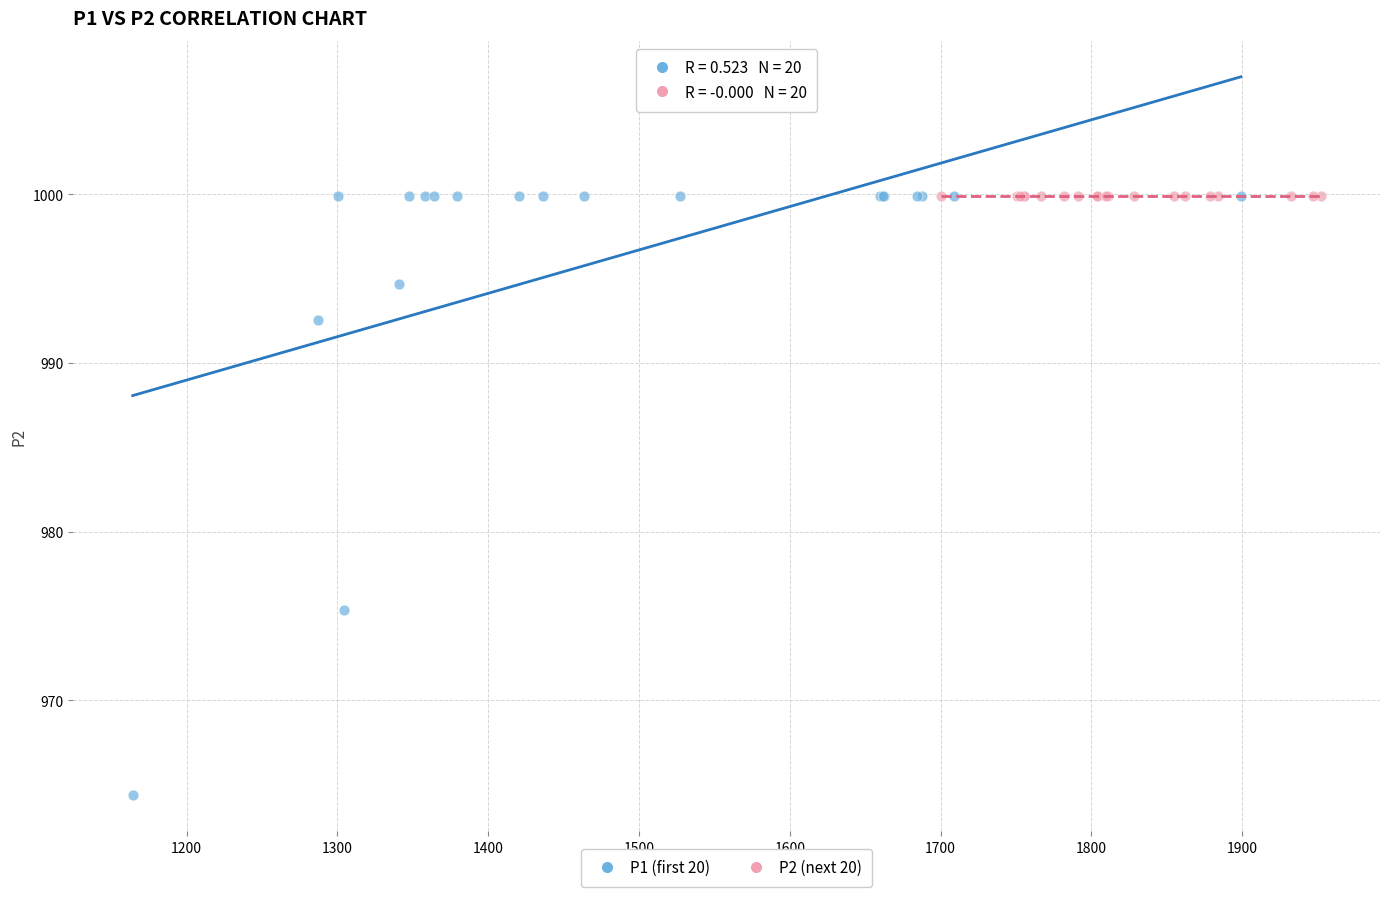

Which series reaches the minimum Y coordinate?

P1 (first 20)